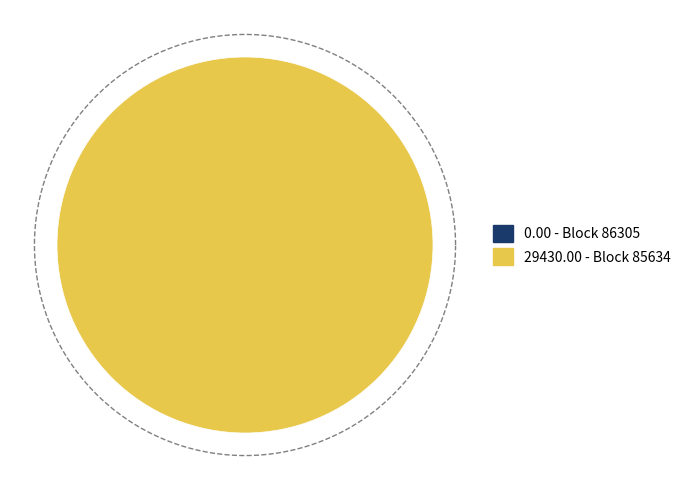

Is the sum of 85634 - Nonce 29430 and 86305 - Nonce 0 greater than half?

Yes